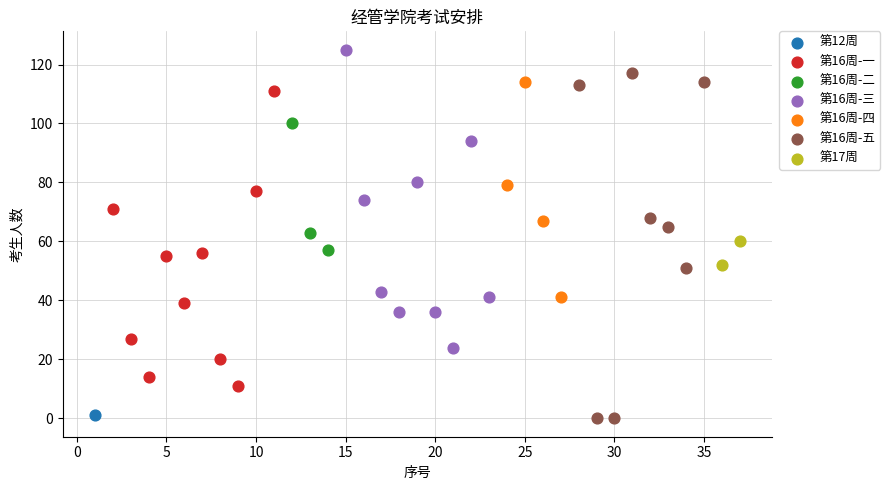

Which series contains the highest Y value?

第16周-三